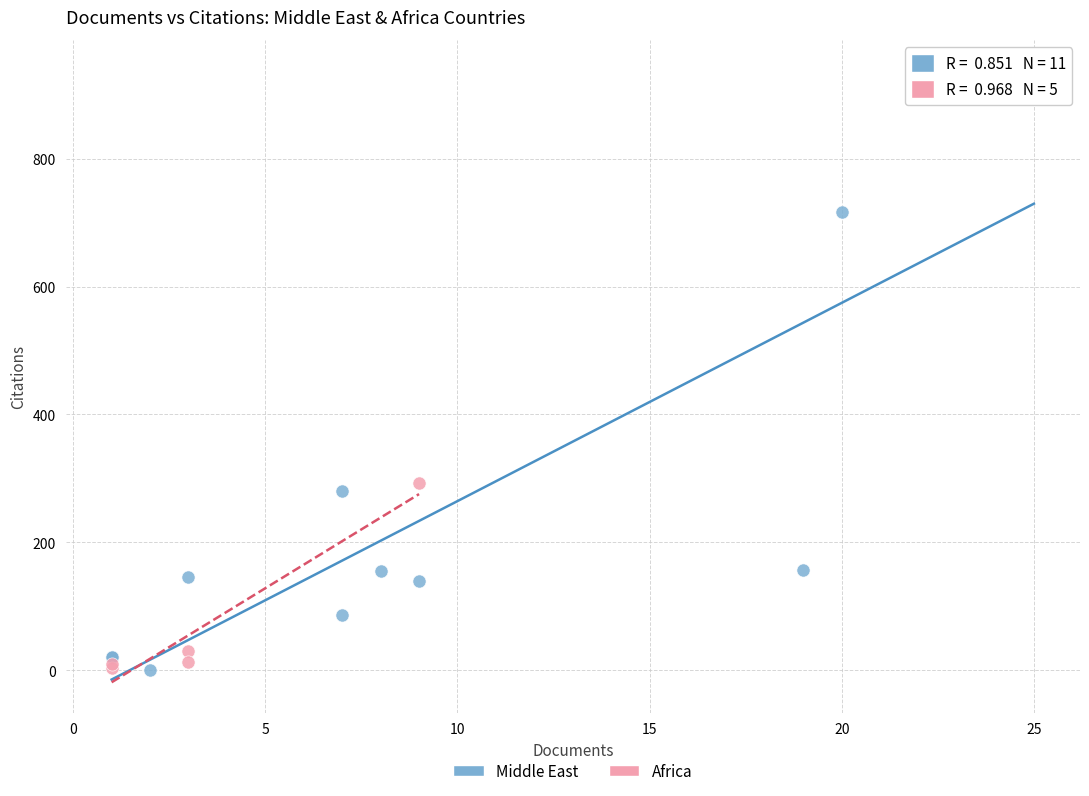

Which series contains the highest Y value?

Middle East